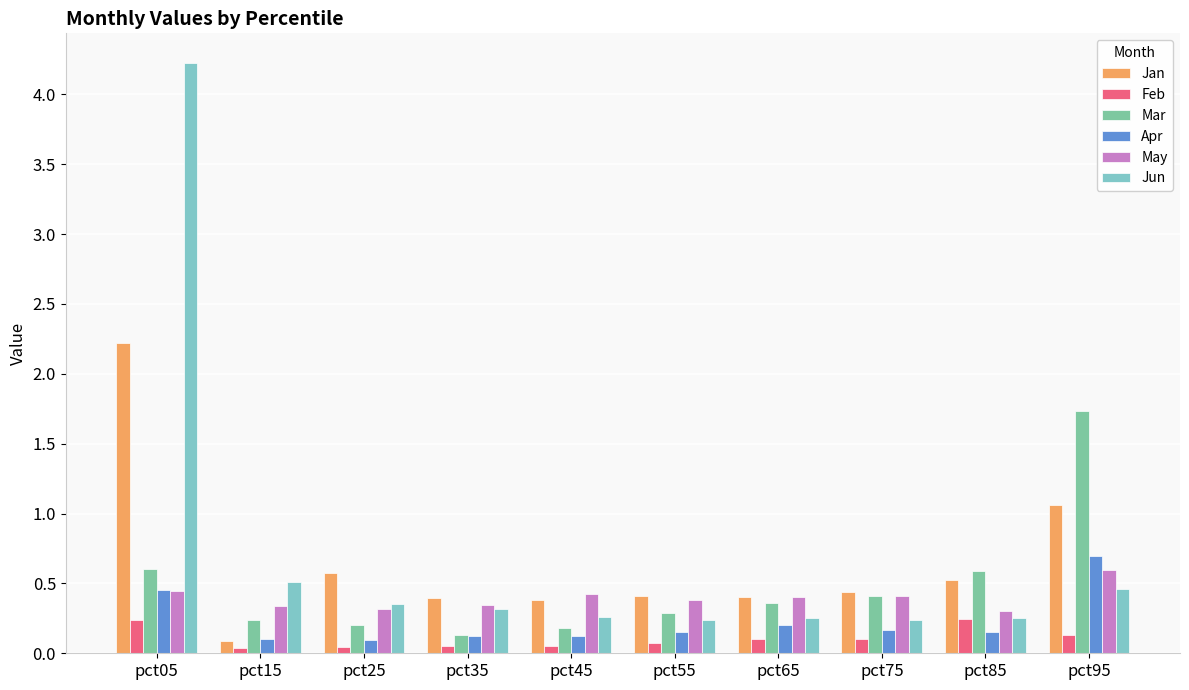

Is the value of May at pct25 greater than the value of Apr at pct65?

Yes